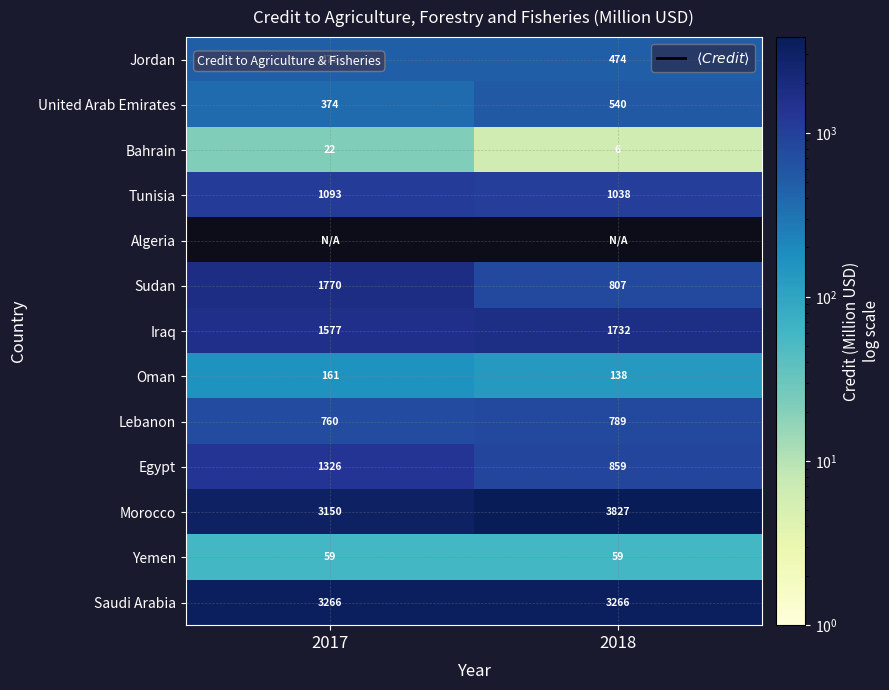

Where is Jordan nearest to the value 474?

2018